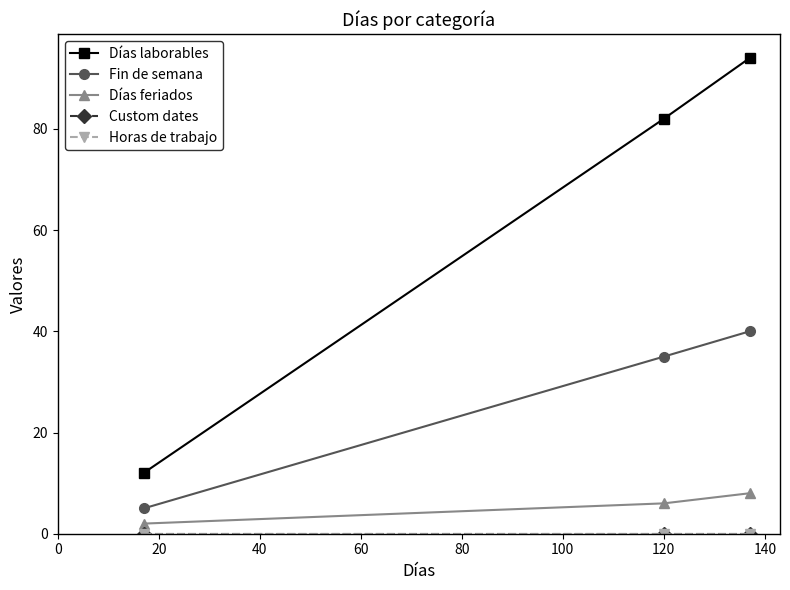

Is this an area chart (filled region under the line)?

No